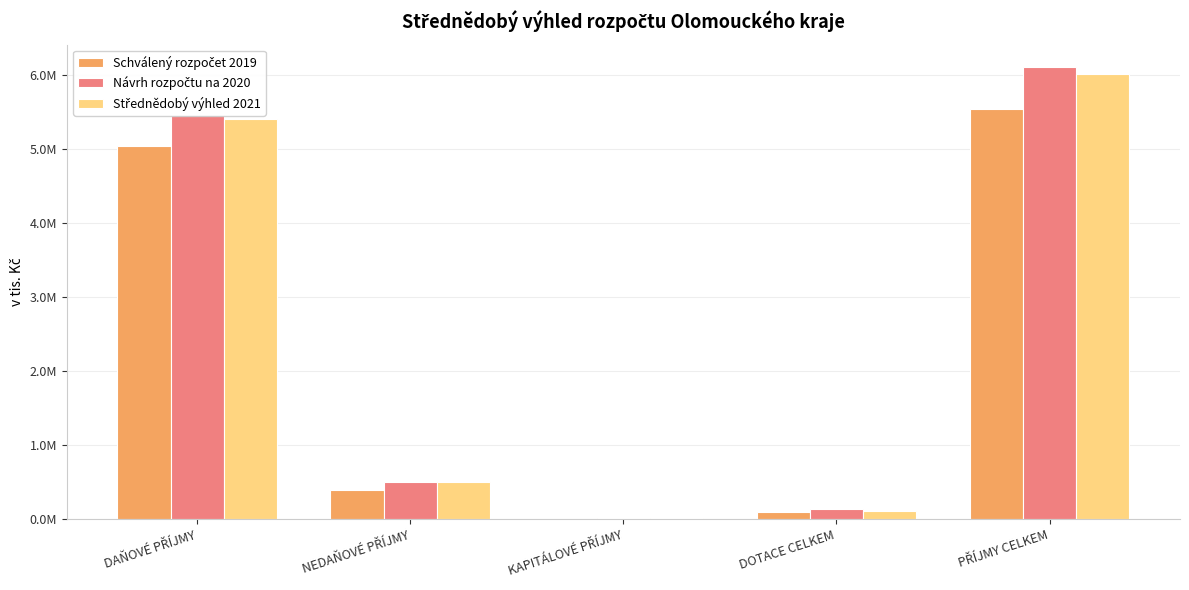

Is it true that Schválený rozpočet 2019 equals 94244.0 at DOTACE CELKEM?

True